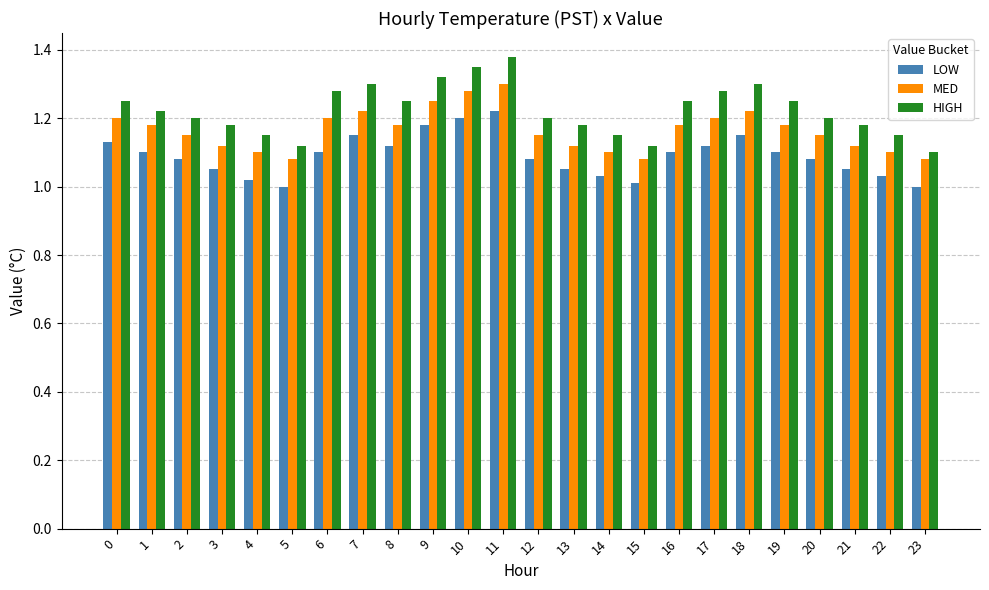

Which series has the widest spread of values?

HIGH